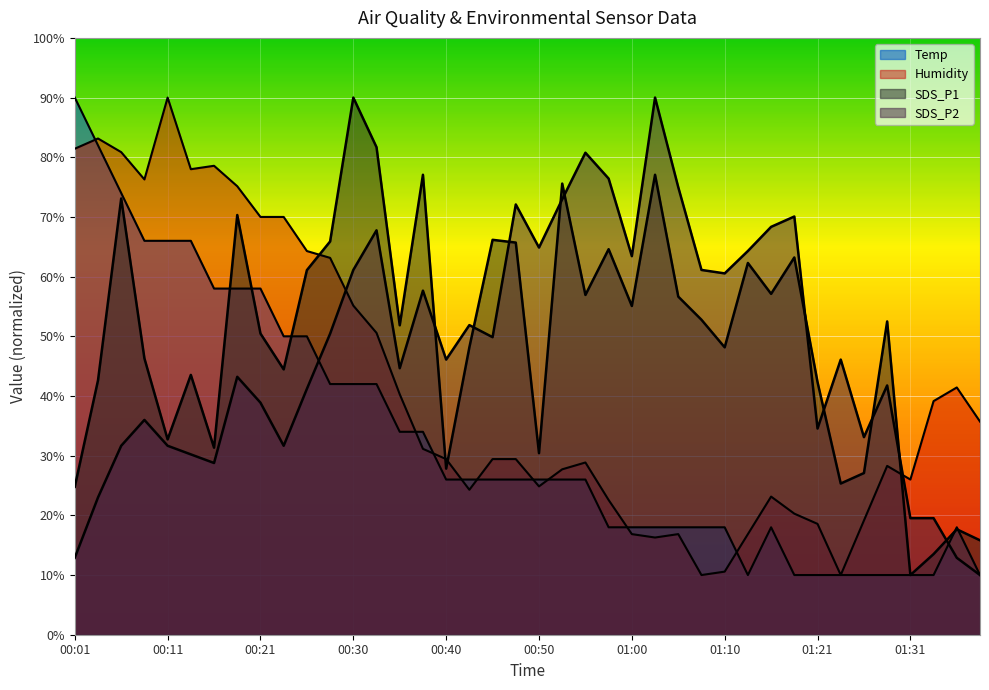

At which category does Temp reach its first local valley?

01:13